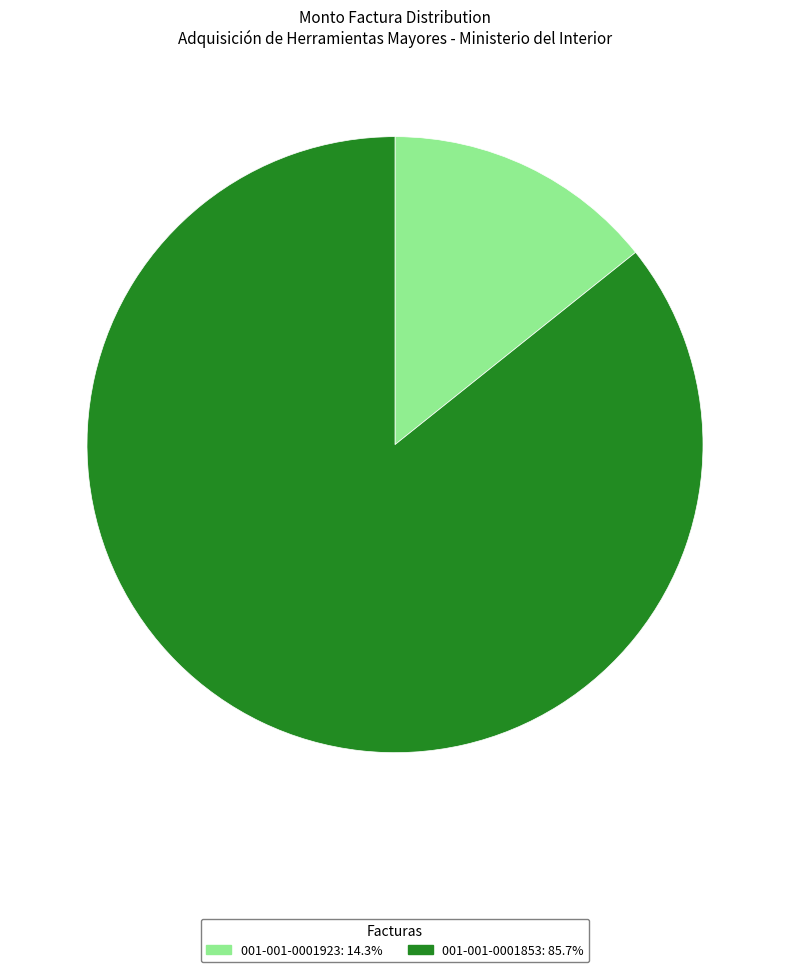

Does 001-001-0001923 account for over 50% of the chart?

No